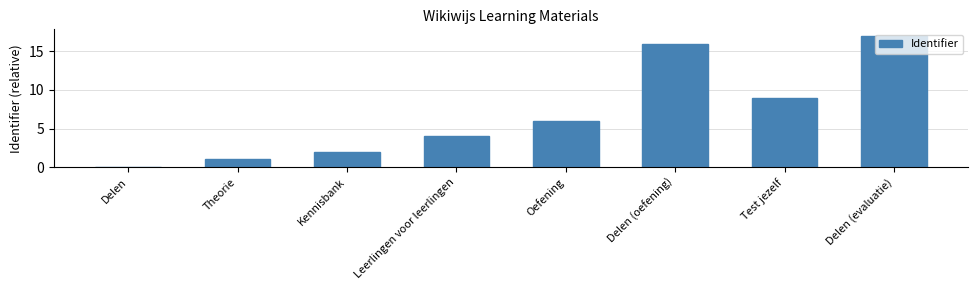

What is the greatest value displayed?

17